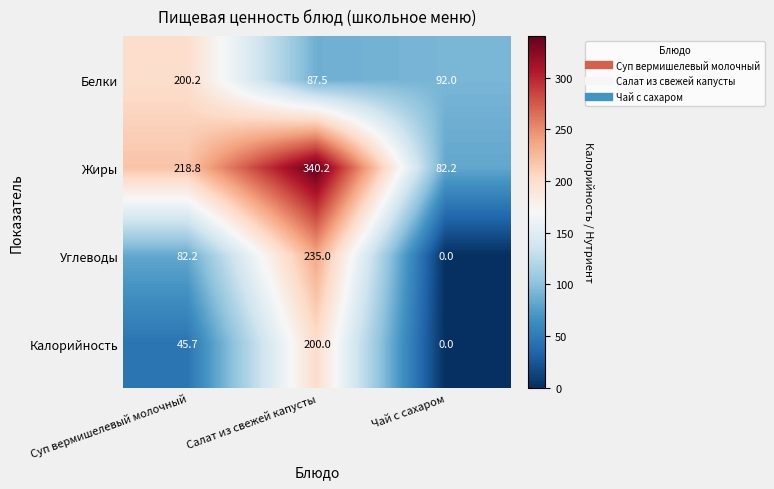

List the series in order of their overall mean, highest first.

Жиры, Белки, Углеводы, Калорийность